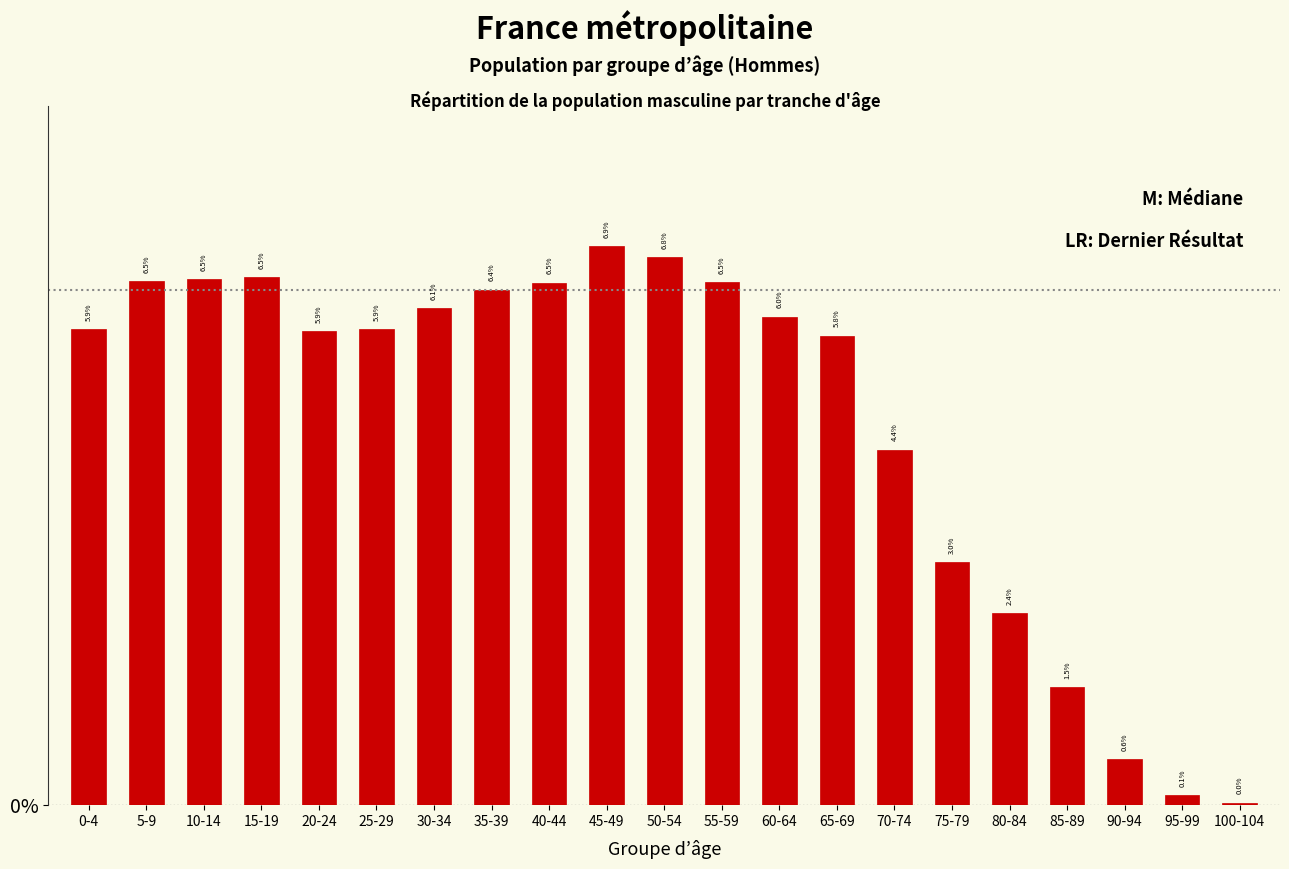

Does the chart contain any negative values?

No